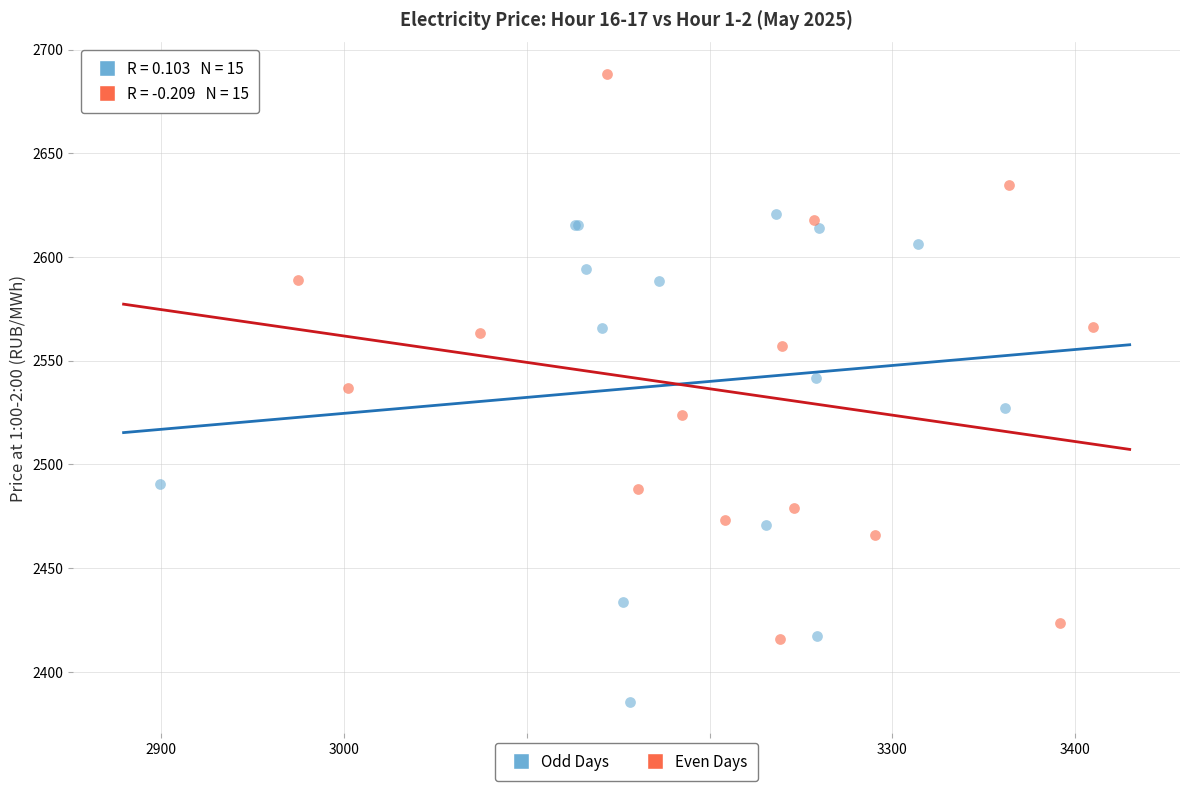

Which series contains the highest Y value?

Even Days